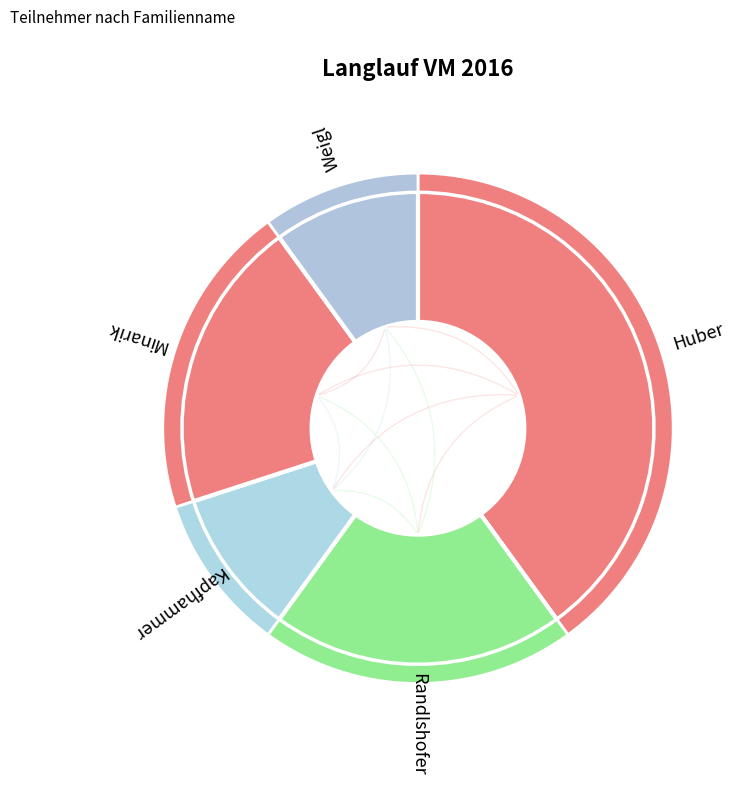

Combined, do Weigl and Minarik account for over 50%?

No